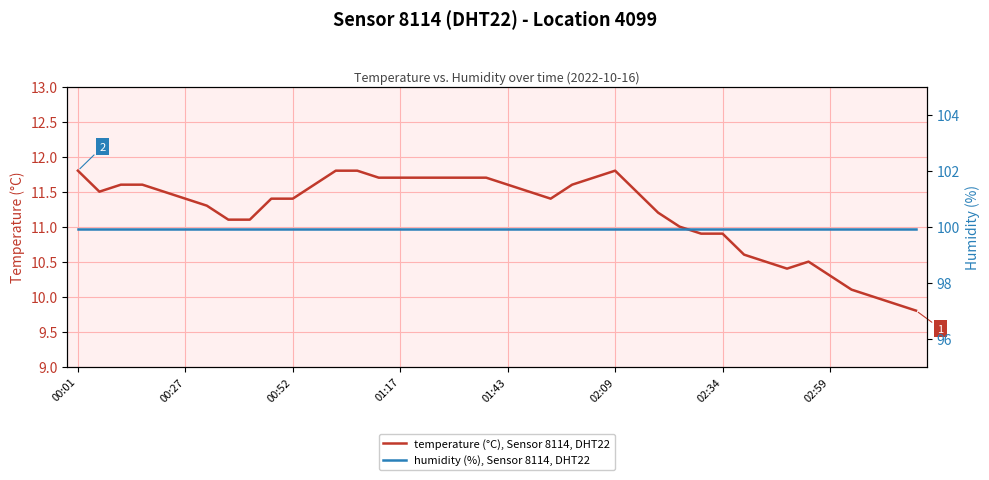

At which label is humidity (%), Sensor 8114, DHT22 closest to 99?

00:01